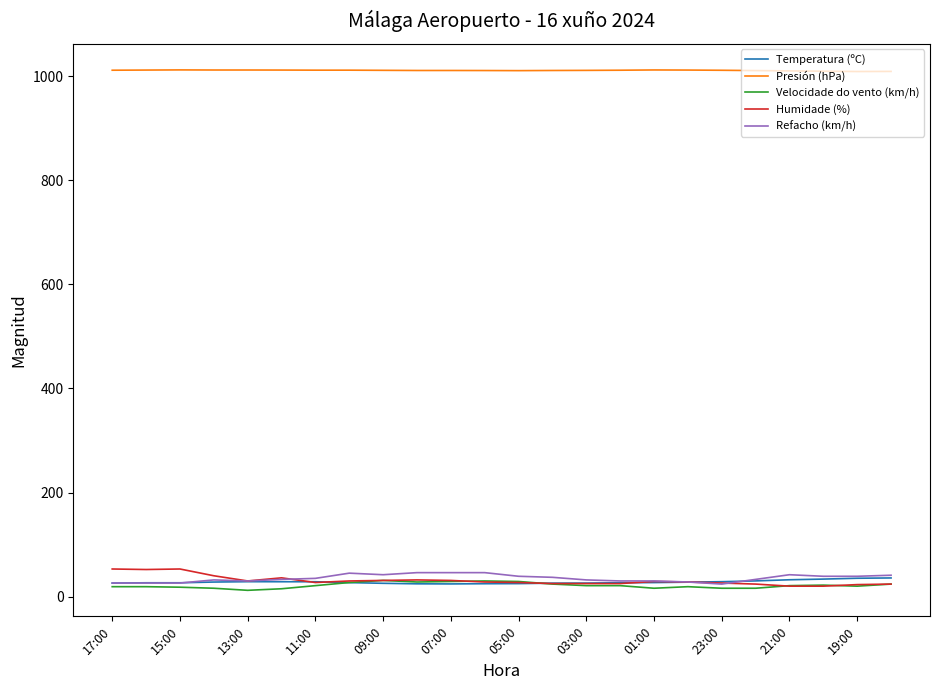

True or false: Temperatura (ºC) and Presión (hPa) cross at least once.

False